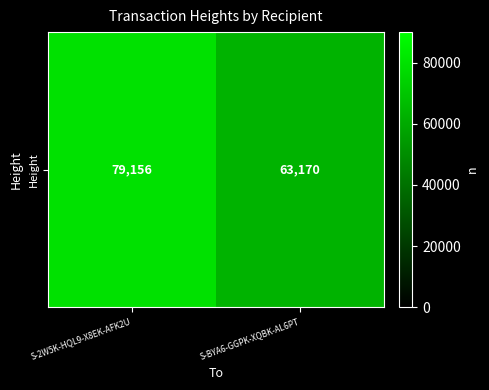

Which label corresponds to the largest value in the chart?

S-2W5K-HQL9-X8EK-AFK2U